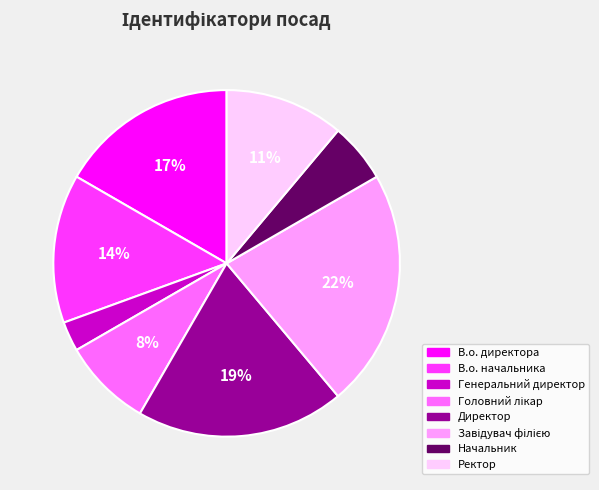

The Директор slice represents 12% of the pie. True or false?

False